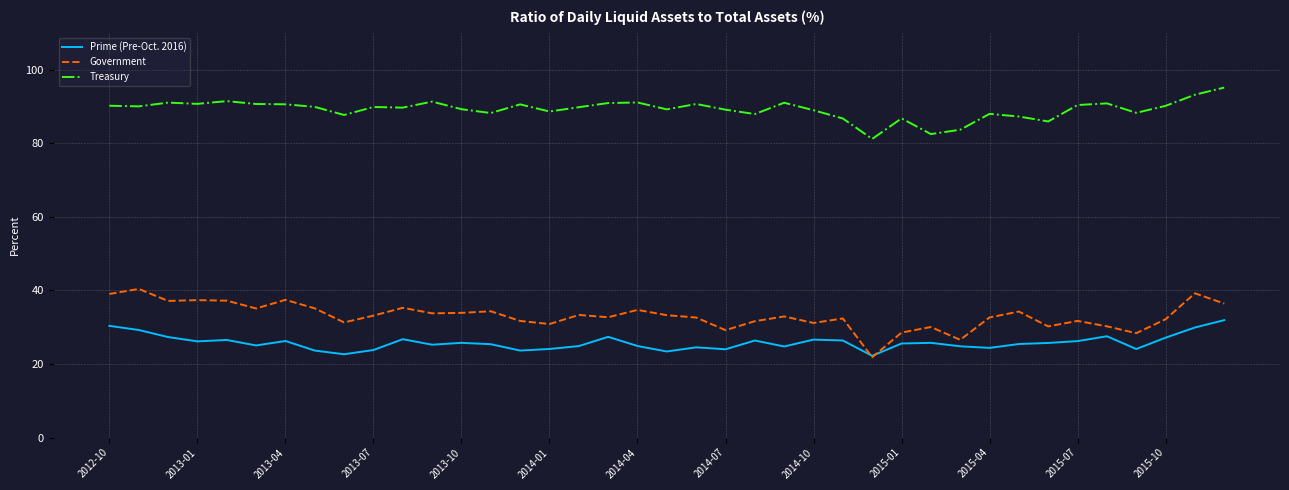

Which series has the largest total across all categories?

Treasury